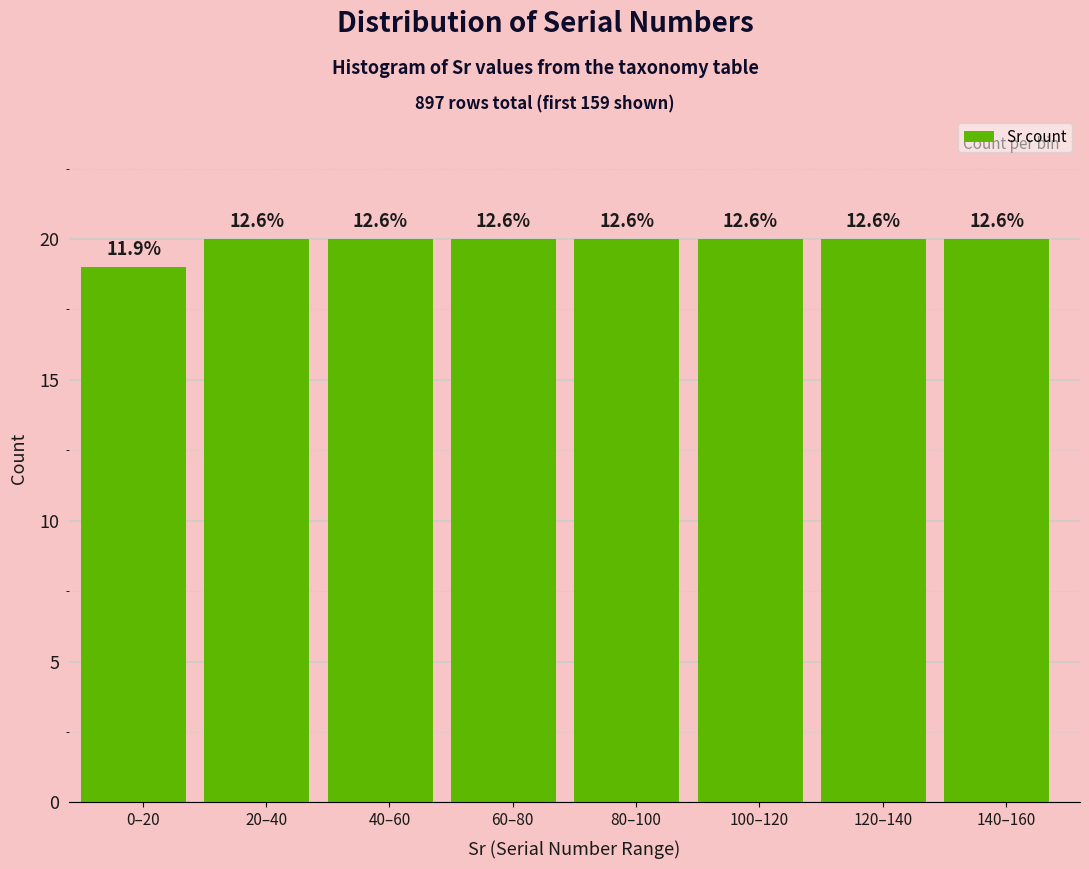

Are the bars horizontal?

No